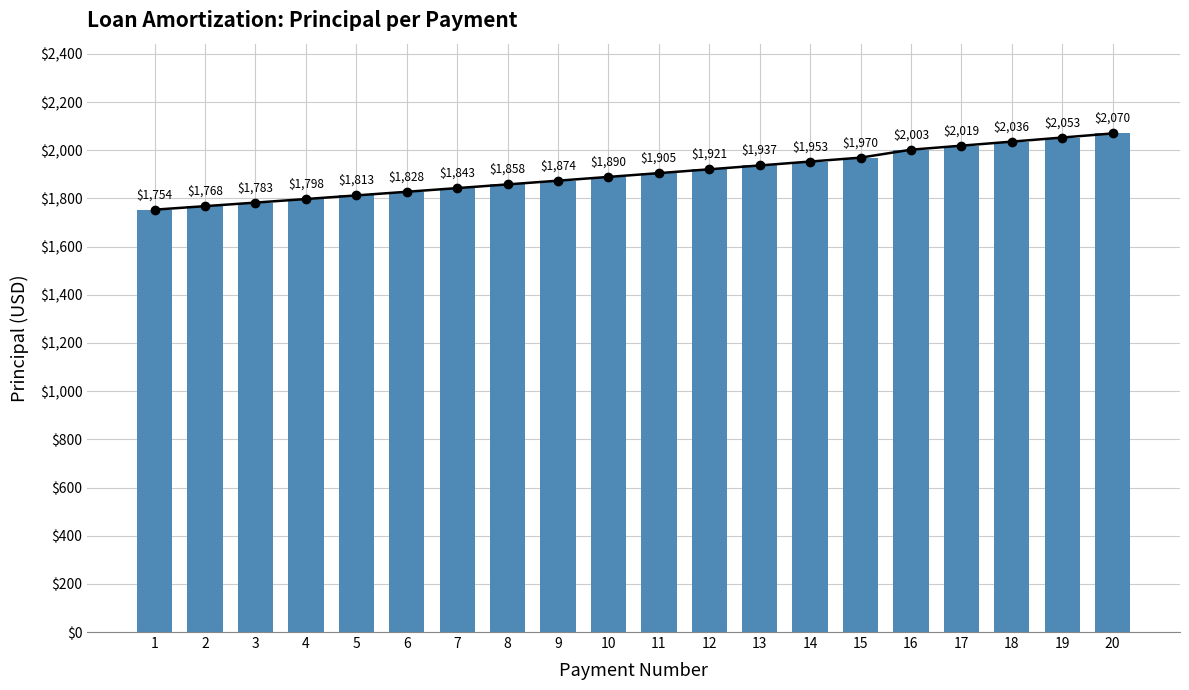

What is the value of the 5th bar from the left?

1812.8